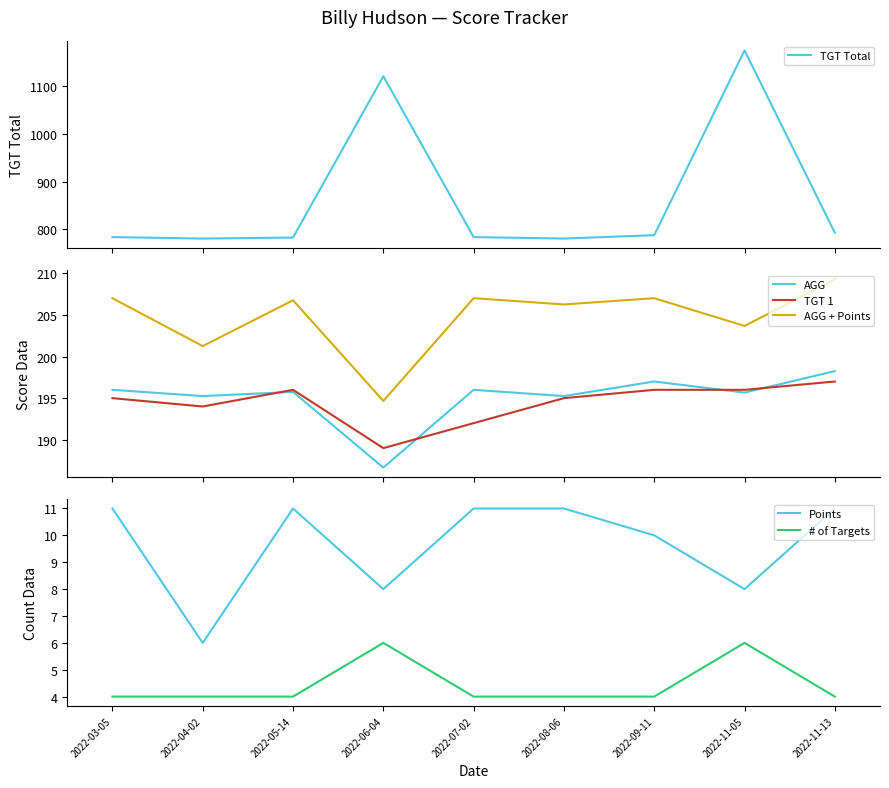

The value of # of Targets at 2022-04-02 is 6.1. True or false?

False